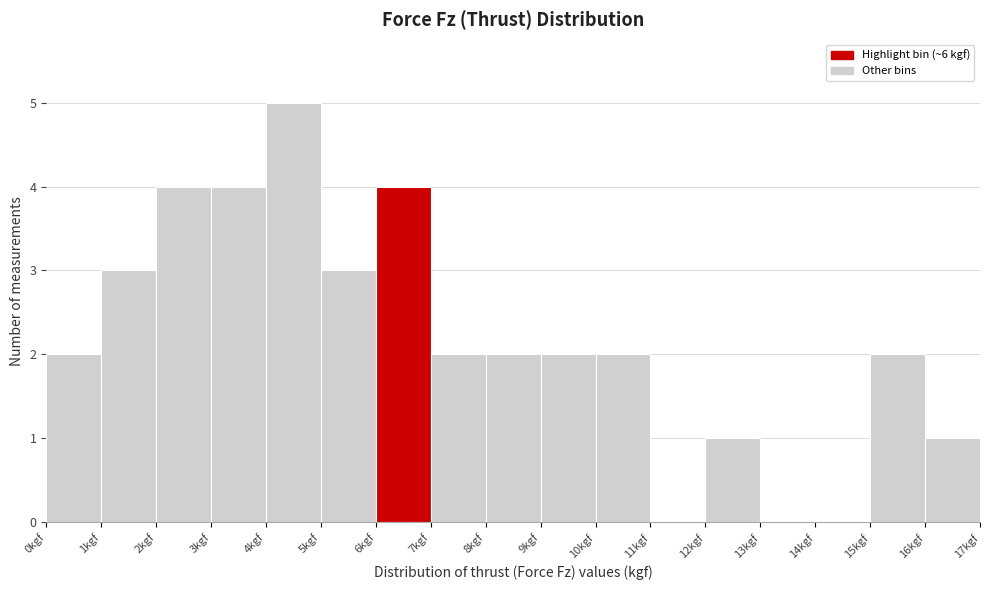

Reading left to right, list every bar in this chart as the range it spans on the x-axis followed by its height. The values are not printed on the chart, so give them approximately, as read against the axis.

0 to 1: 2
1 to 2: 3
2 to 3: 4
3 to 4: 4
4 to 5: 5
5 to 6: 3
6 to 7: 4
7 to 8: 2
8 to 9: 2
9 to 10: 2
10 to 11: 2
11 to 12: 0
12 to 13: 1
13 to 14: 0
14 to 15: 0
15 to 16: 2
16 to 17: 1